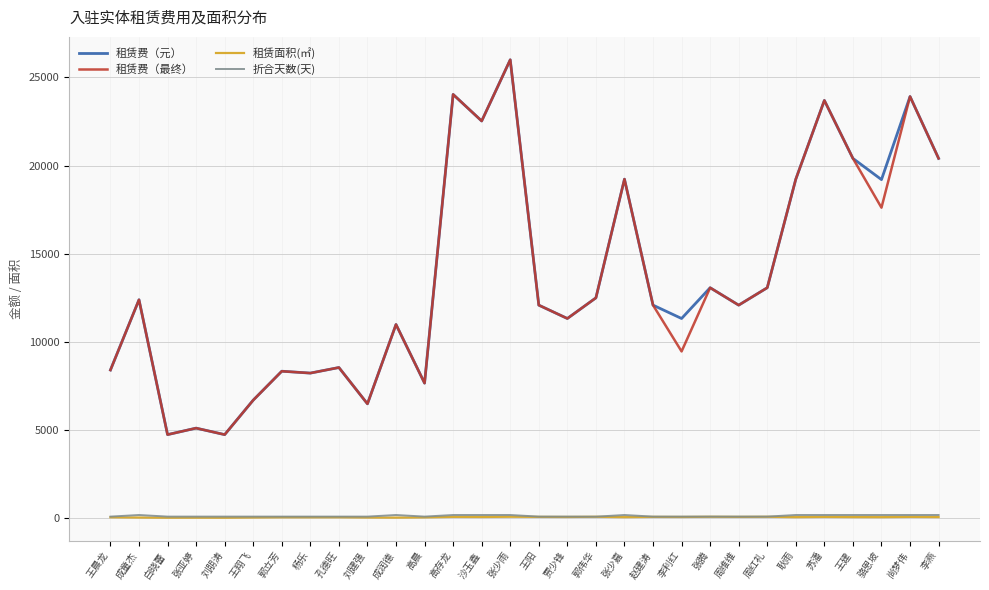

What is the total value across all series at 贾少锋?

22813.2